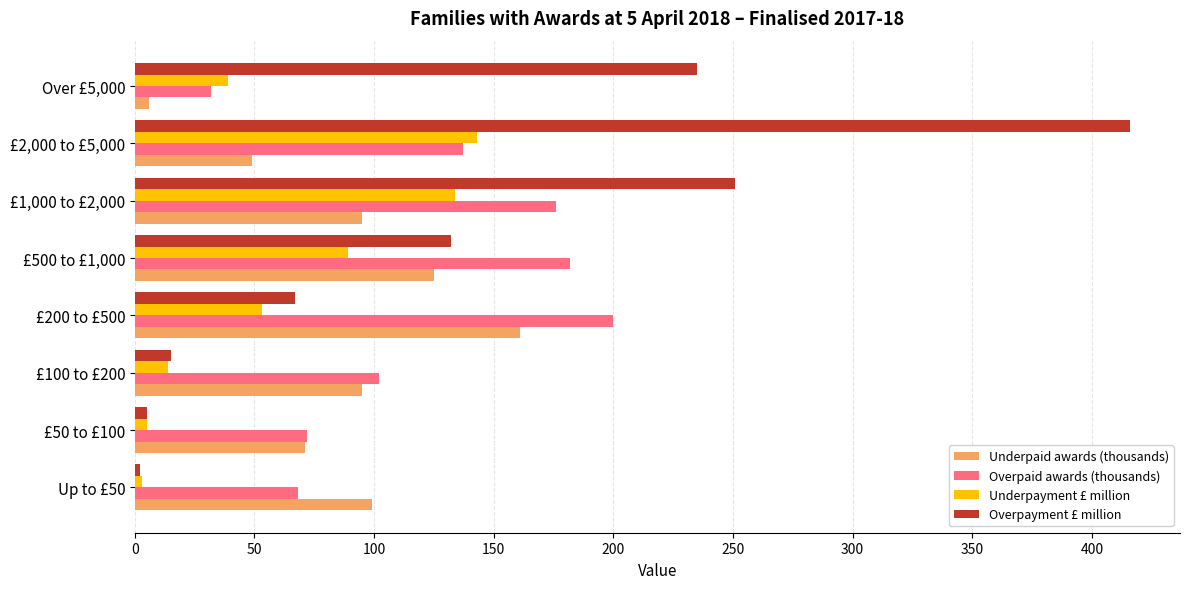

The Overpayment £ million series shows 348 at Over £5,000. True or false?

False